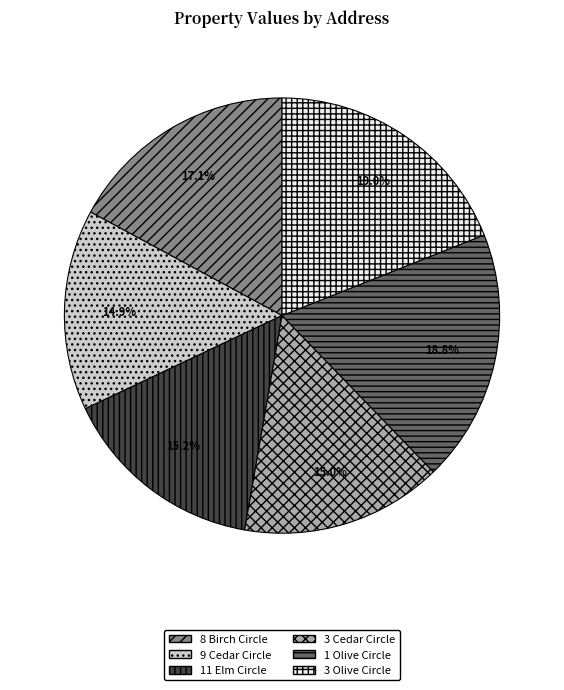

What is the ratio of the value at 8 Birch Circle to the value at 3 Olive Circle?

0.9